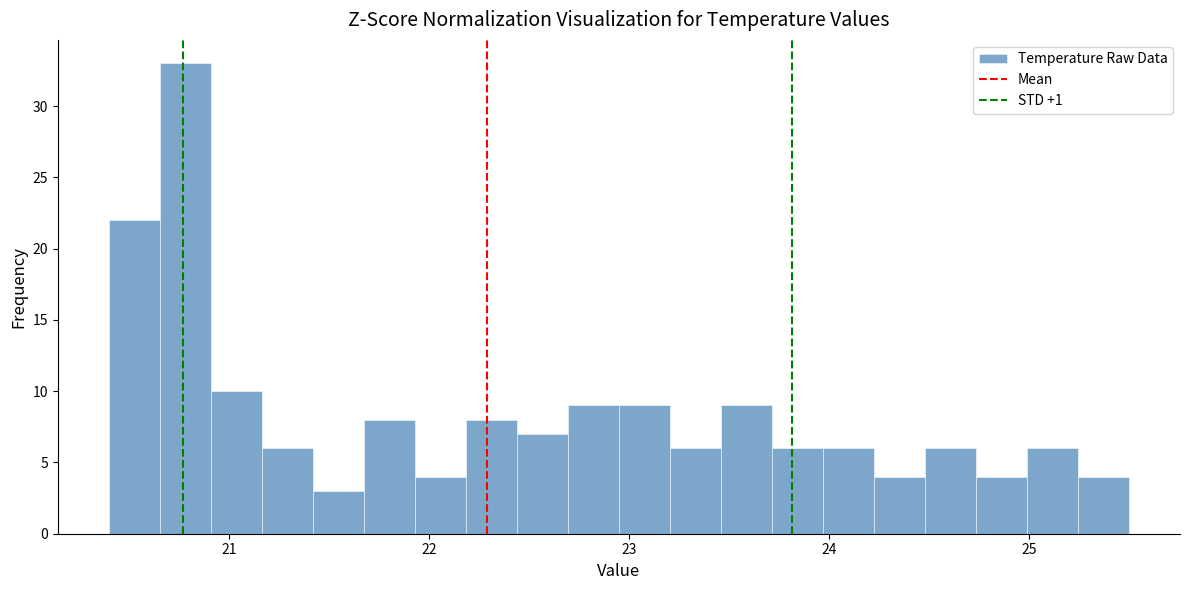

Read against the x-axis, roughly where is the centre of the tallest bar?

20.8